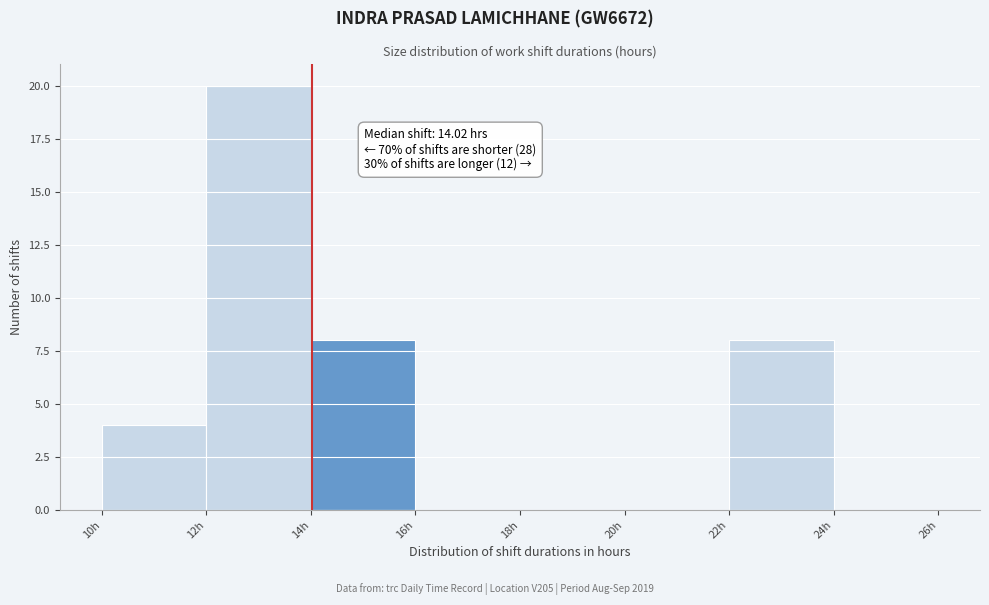

Which range on the x-axis has the tallest bar?

12 to 14